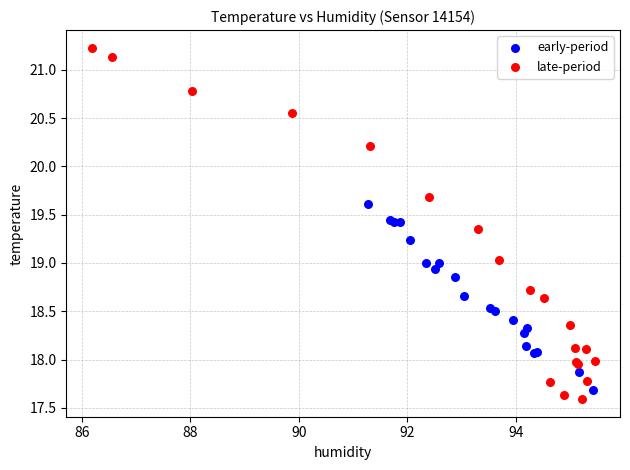

Which series reaches the maximum Y coordinate?

late-period